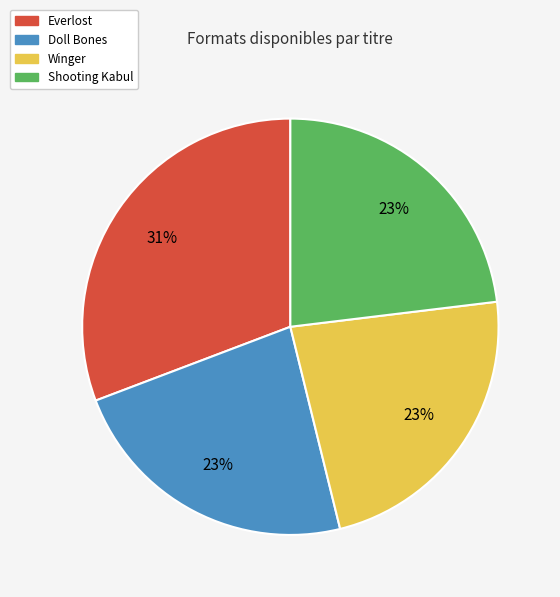

True or false: Everlost accounts for 31% of the total.

True